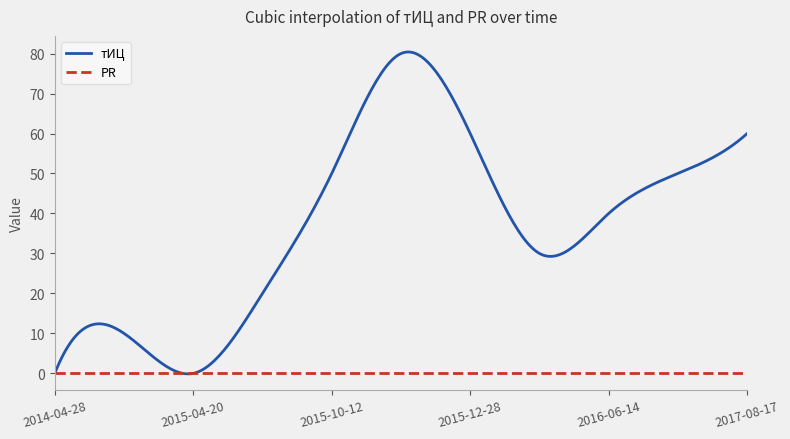

What is the highest value of the тИЦ series?

80.4